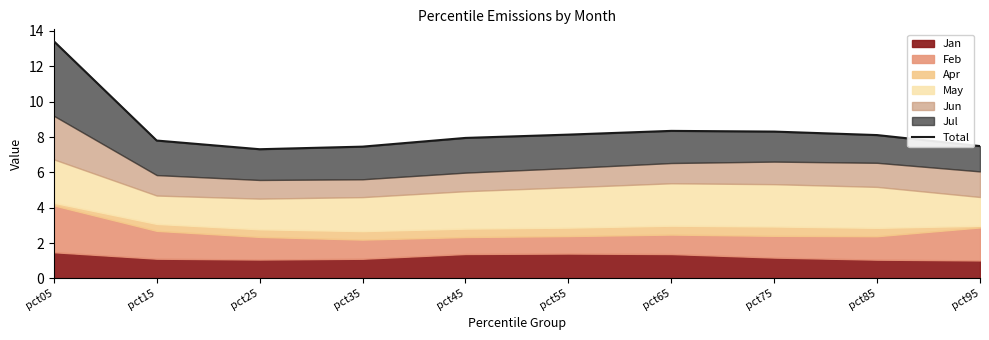

What is the difference between the maximum and minimum values?

6.1